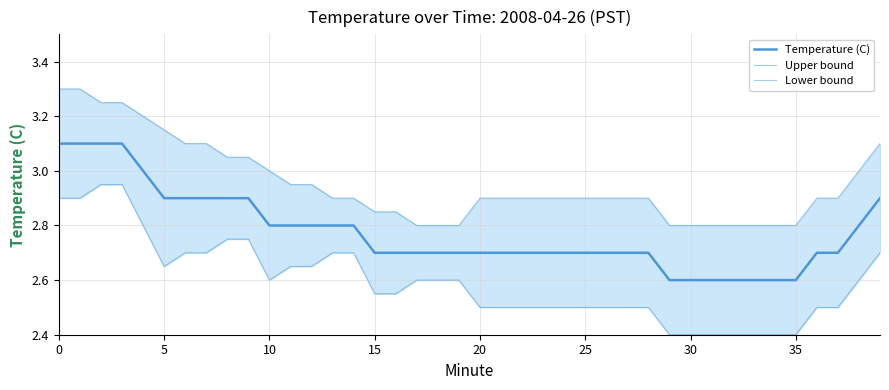

Between 30 and 20, which series saw the biggest shift?

Lower bound